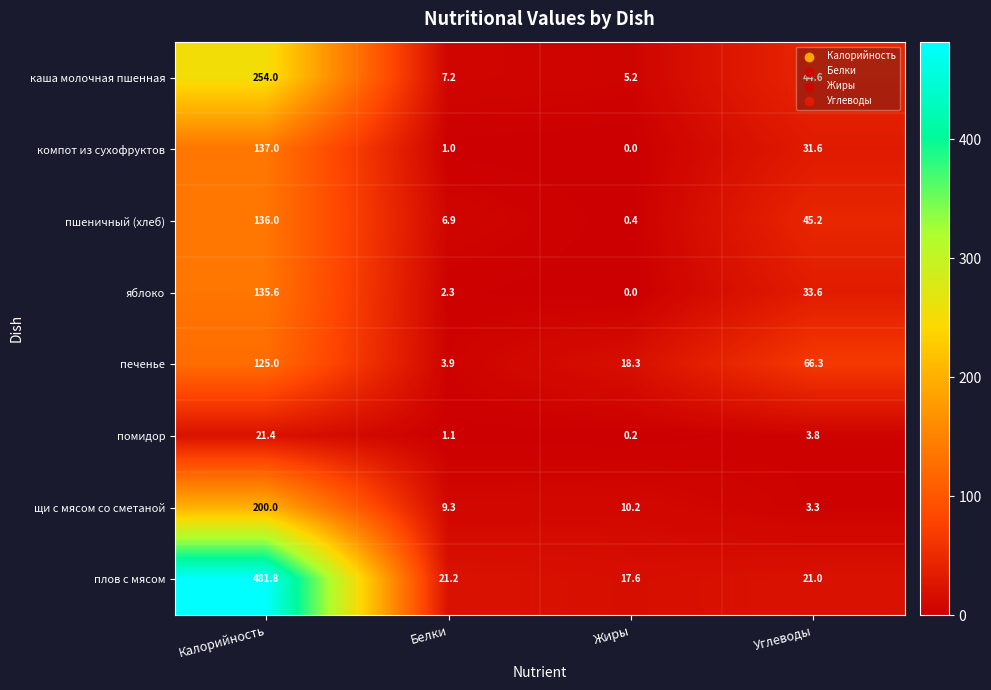

What is the difference between the highest and lowest values at Белки?

20.2